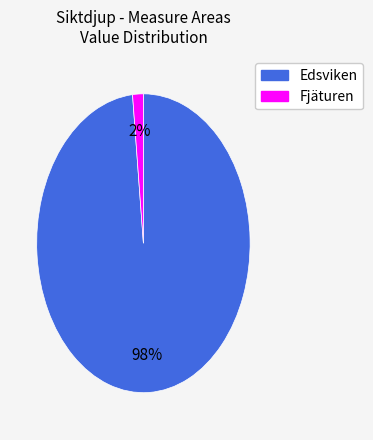

Is the sum of Edsviken and Fjäturen greater than half?

Yes